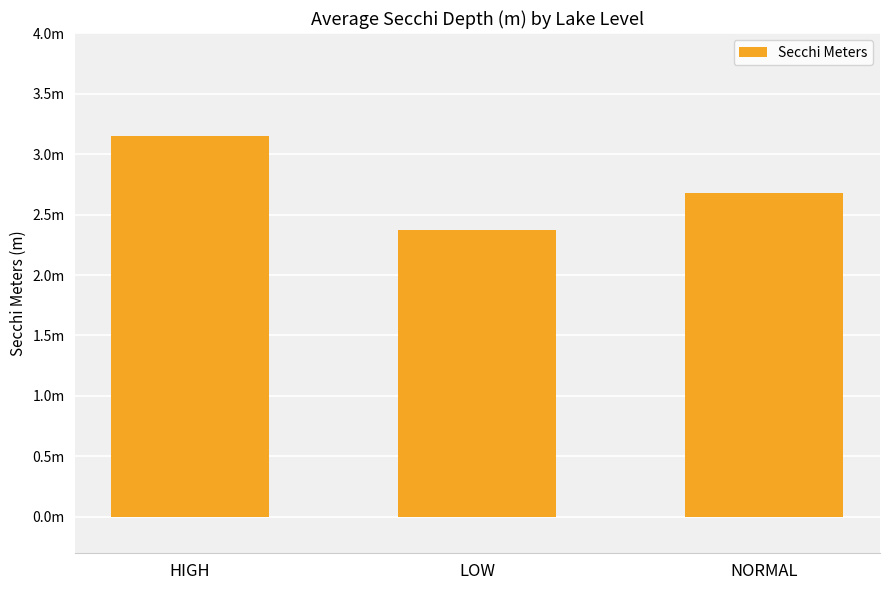

Reading left to right, extract all data points from this chart.

3.1	2.4	2.7